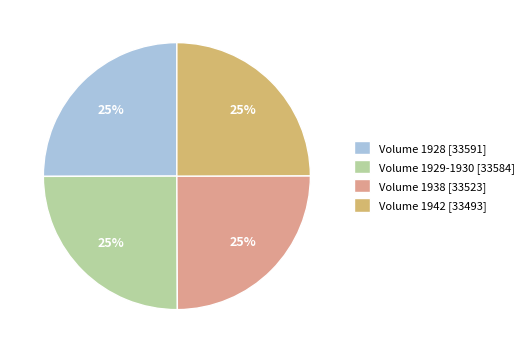

Approximately how many times larger is the value at Volume 1929-1930 [33584] compared to Volume 1942 [33493]?

1.0